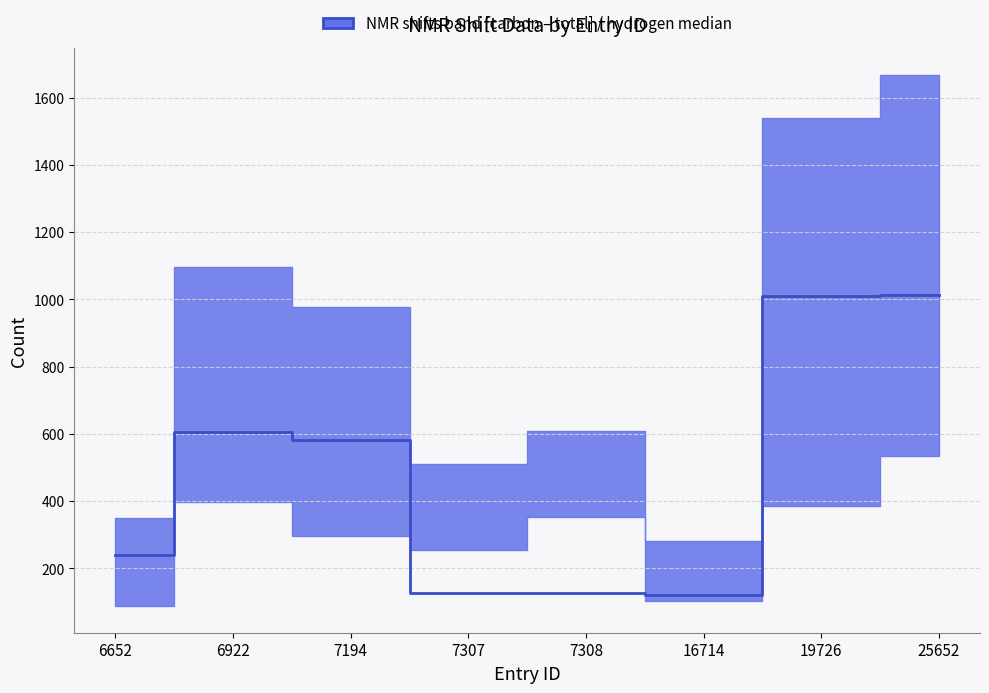

Reading right to left, extract all data points from this chart.

1013	1010	120	127	127	583	607	239